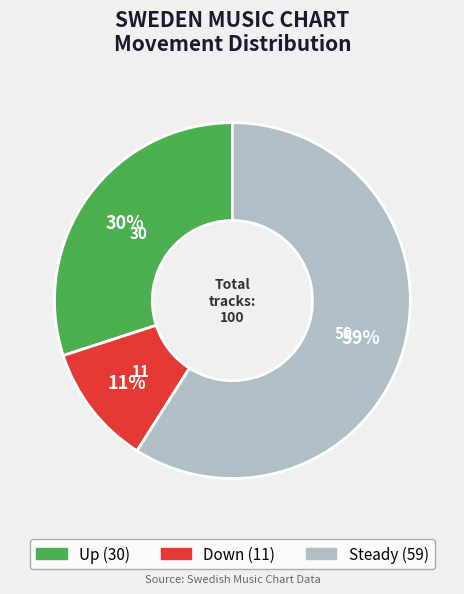

How many segments does this pie chart have?

3